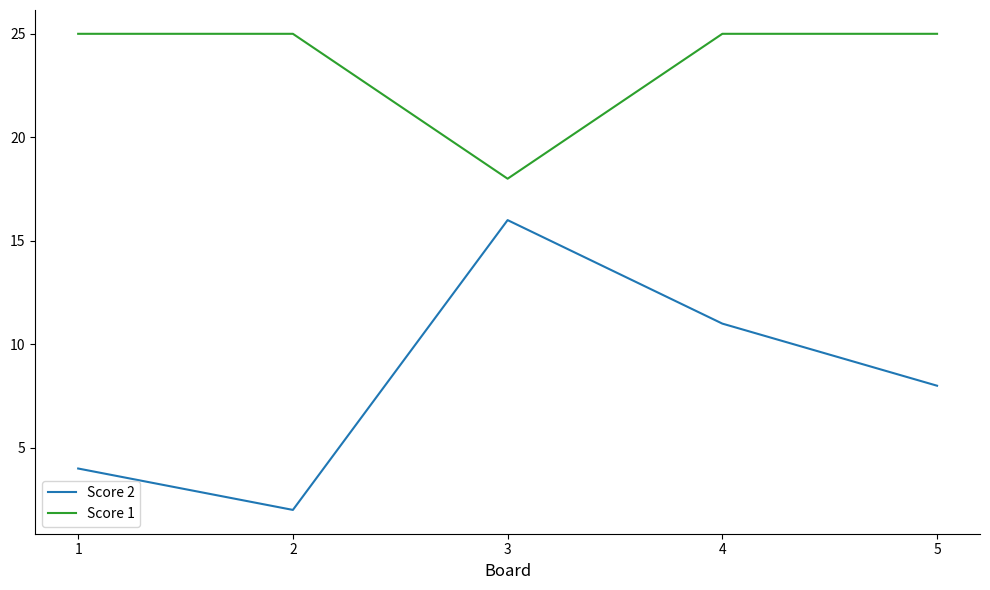

In Score 1, how many points are lower than both neighbors (excluding endpoints)?

1